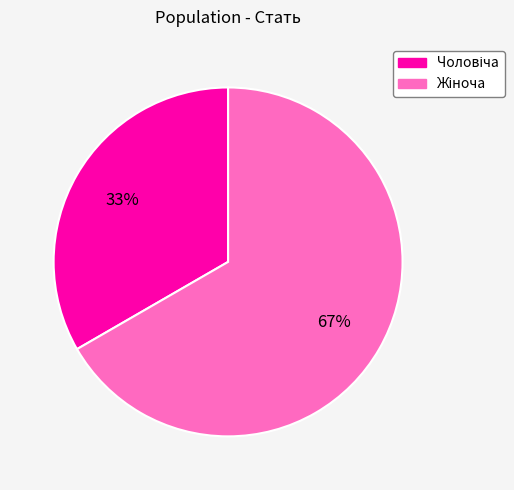

Does any single category account for the majority?

Yes